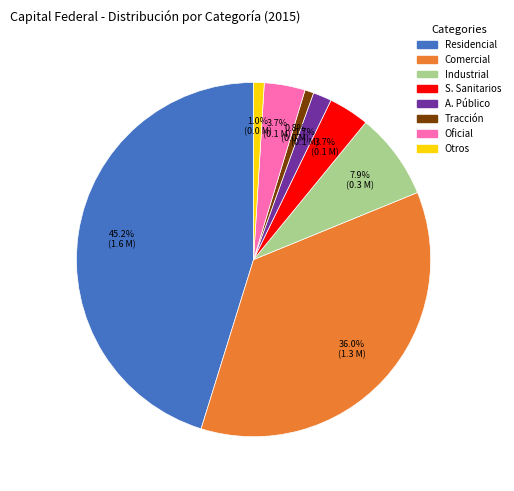

Is there any slice that represents more than half of the pie?

No